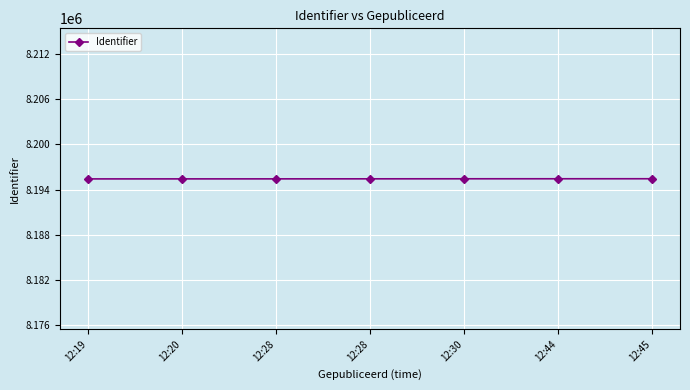

What is the average value?

8195434